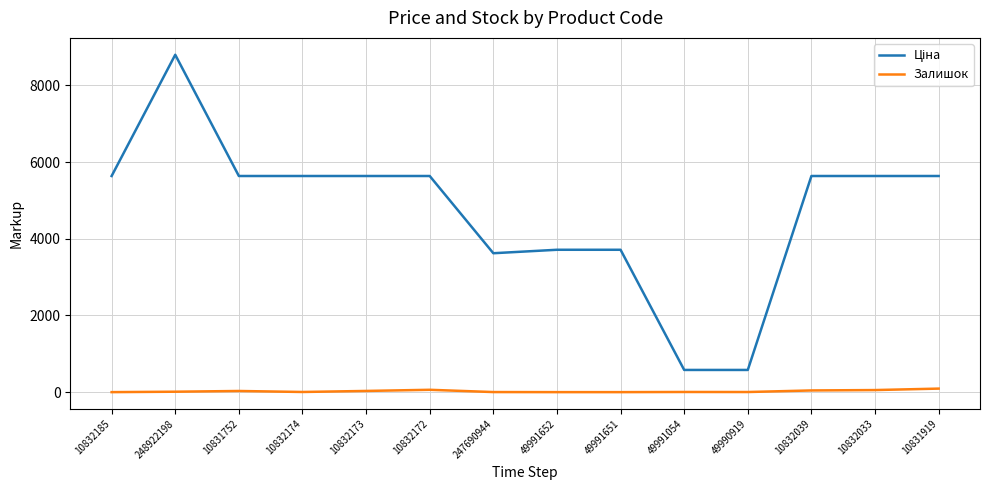

What is the spread (max minus min) of values at 10831919?

5544.0